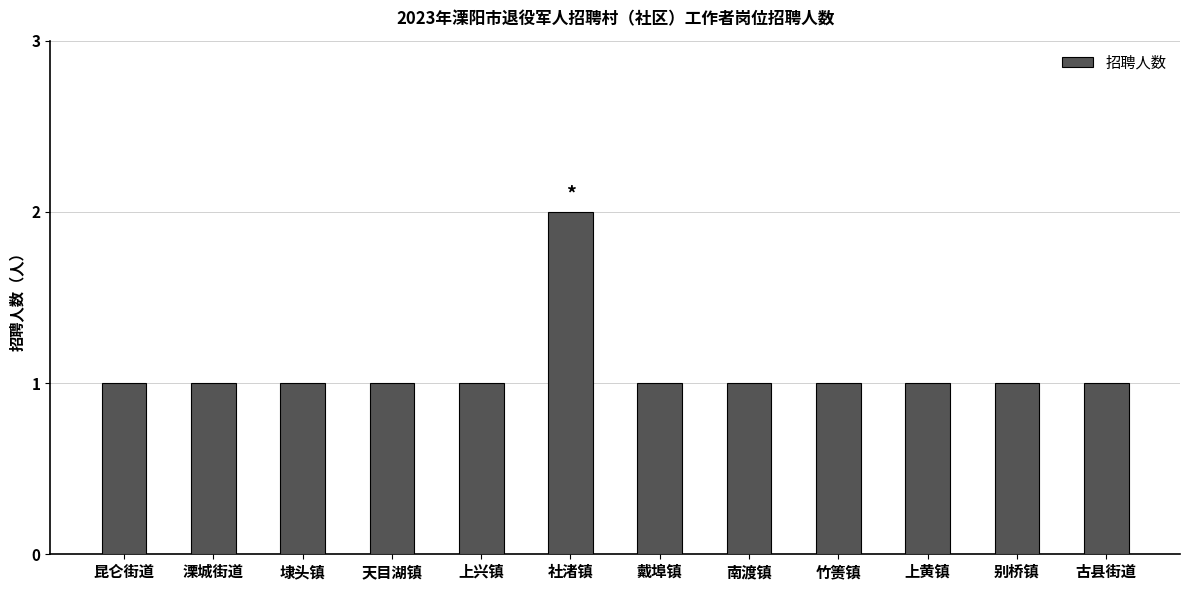

At which category does the chart reach its peak across all series?

社渚镇